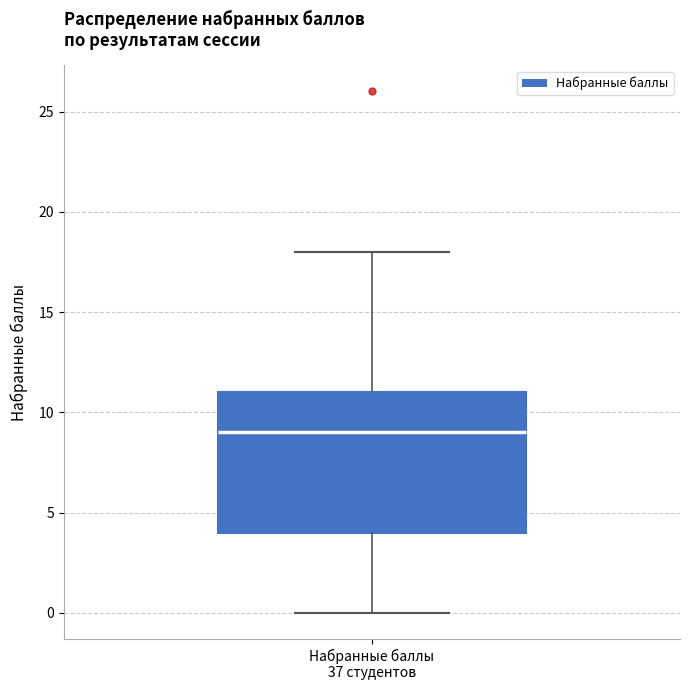

Where does the median line of the box for Набранные баллы 37 студентов sit on the y-axis? The values are not printed on the chart, so give them approximately, as read against the axis.

9